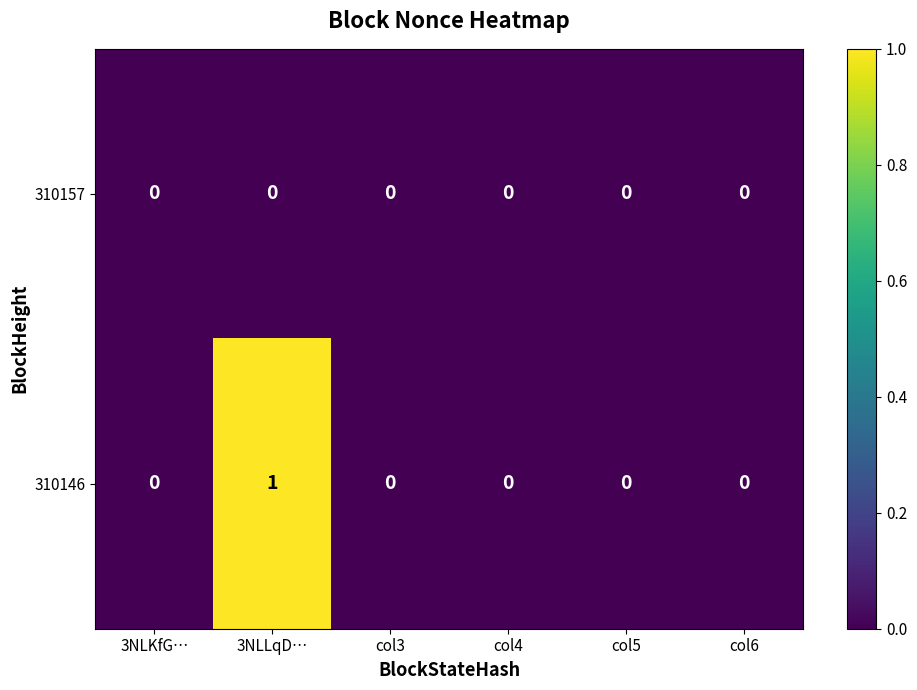

Which series has the largest range (max minus min)?

310146